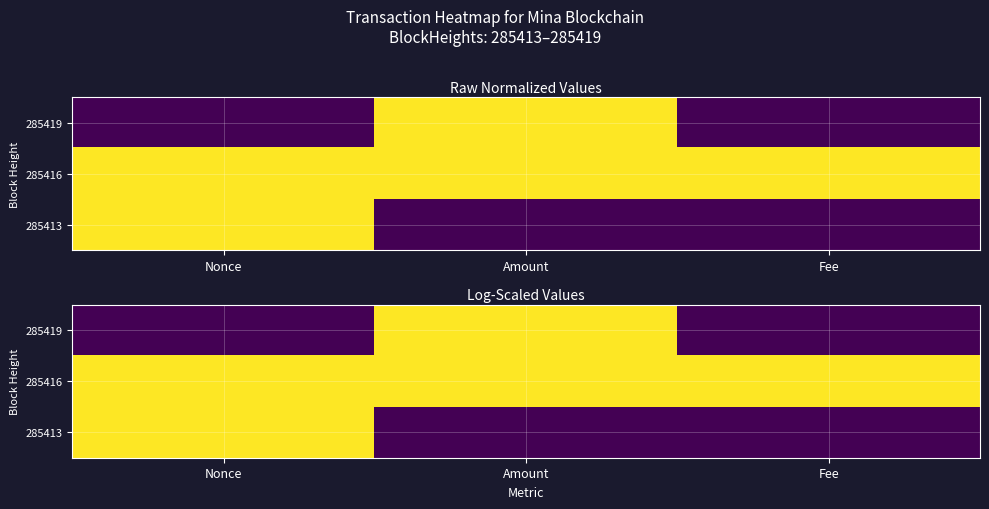

What is the total value across all series at Fee?

1.0